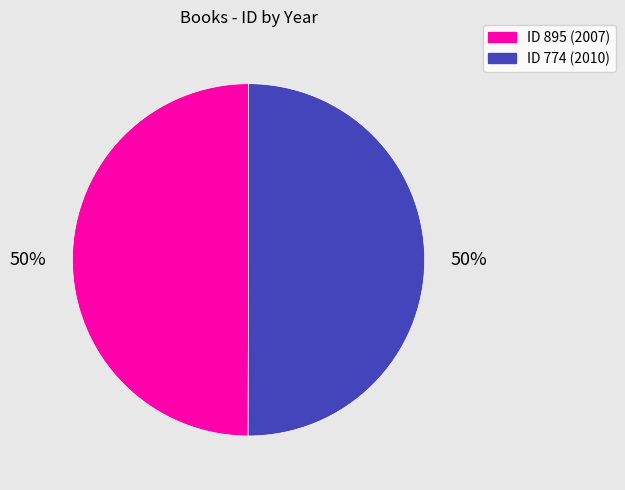

To the nearest percent, what is the average slice percentage?

50%